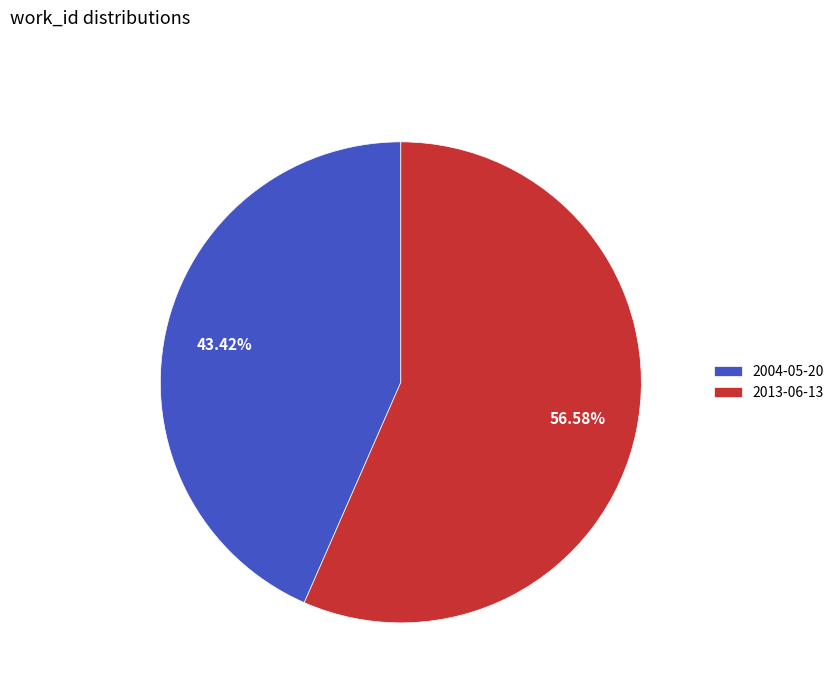

Rank the categories by value from highest to lowest.

2013-06-13, 2004-05-20